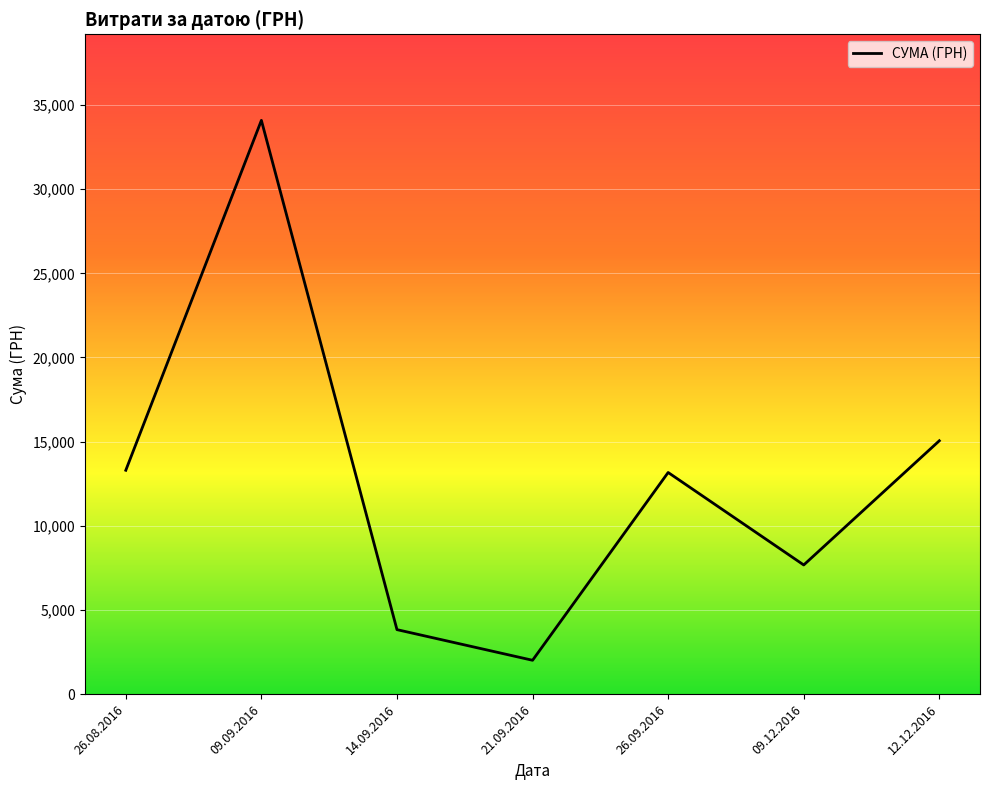

Where is the first local minimum?

21.09.2016